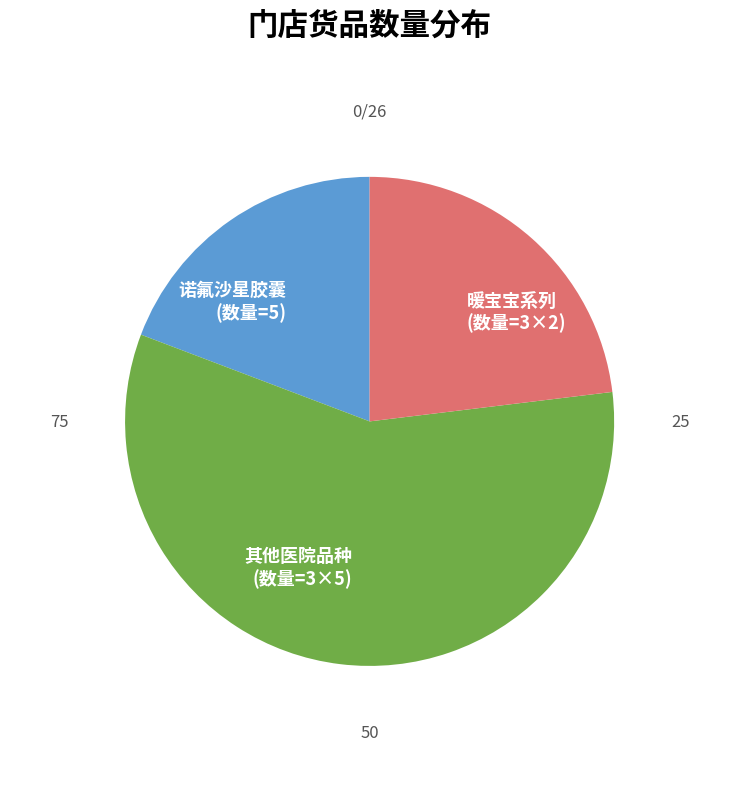

Which slice is the largest?

其他医院品种 (数量=3×5)